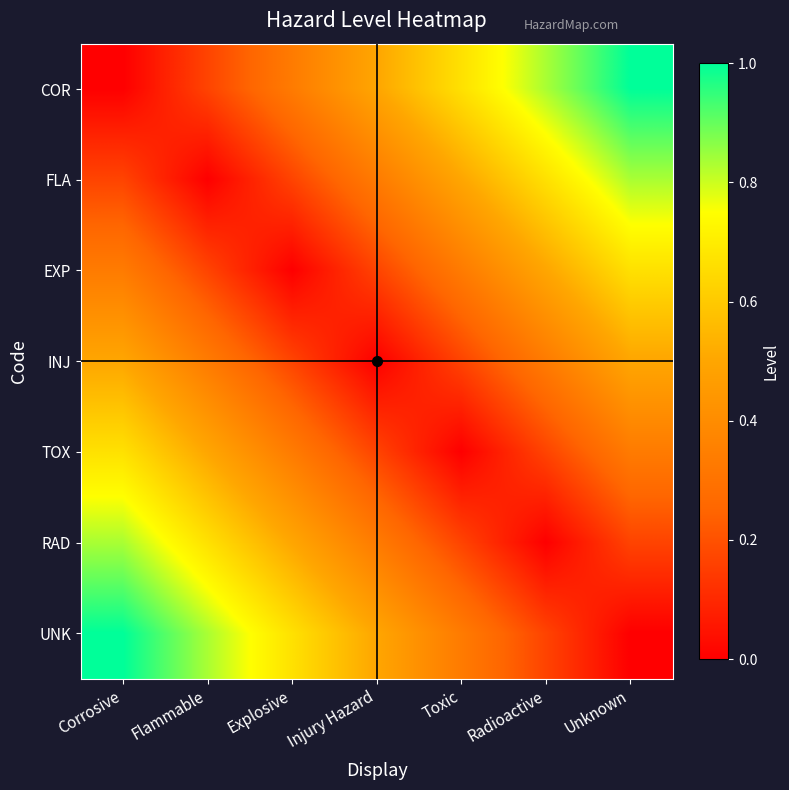

What is the total value across all series at Flammable?

2.7